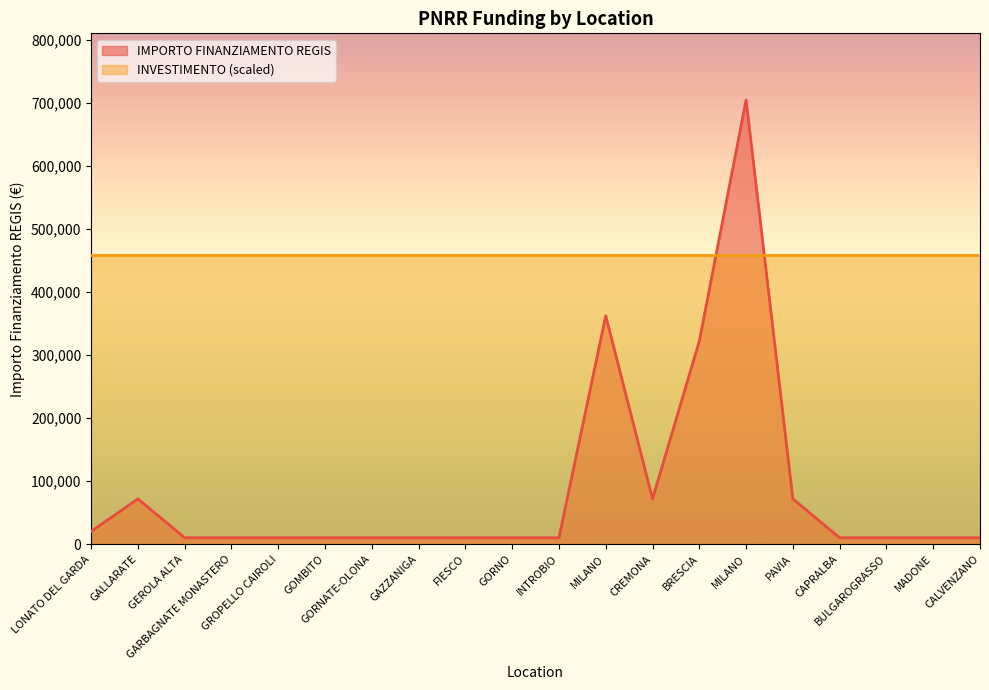

The chart shows a value of 3578.4 at GORNO. True or false?

False